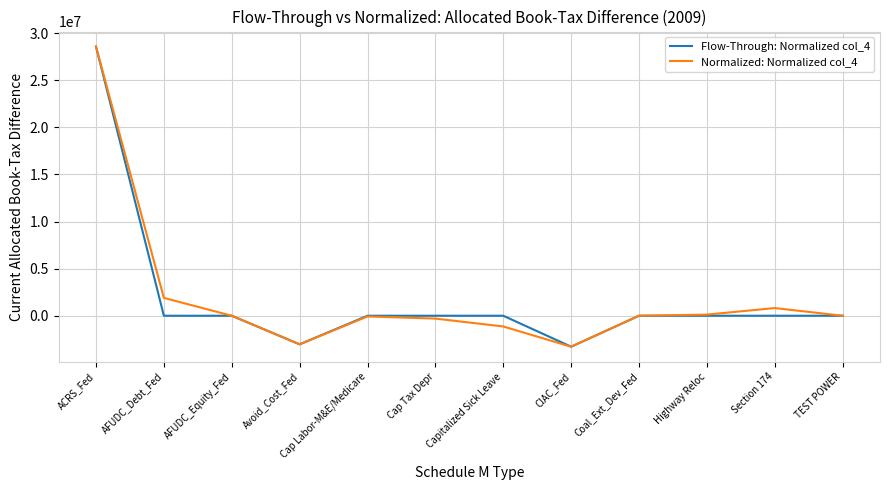

What are all the series names shown in the legend?

Flow-Through: Normalized col_4, Normalized: Normalized col_4